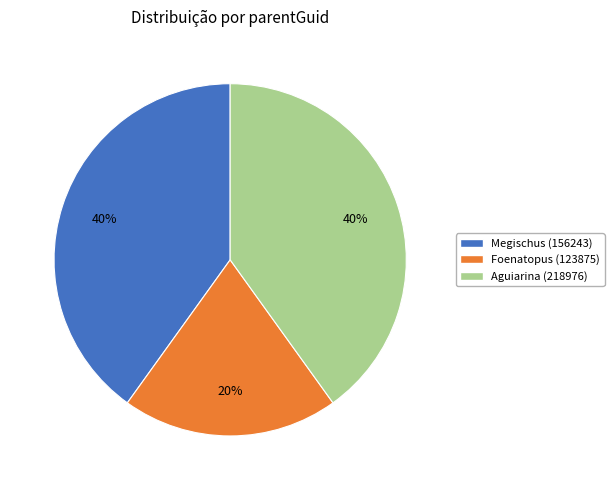

How many segments does this pie chart have?

3